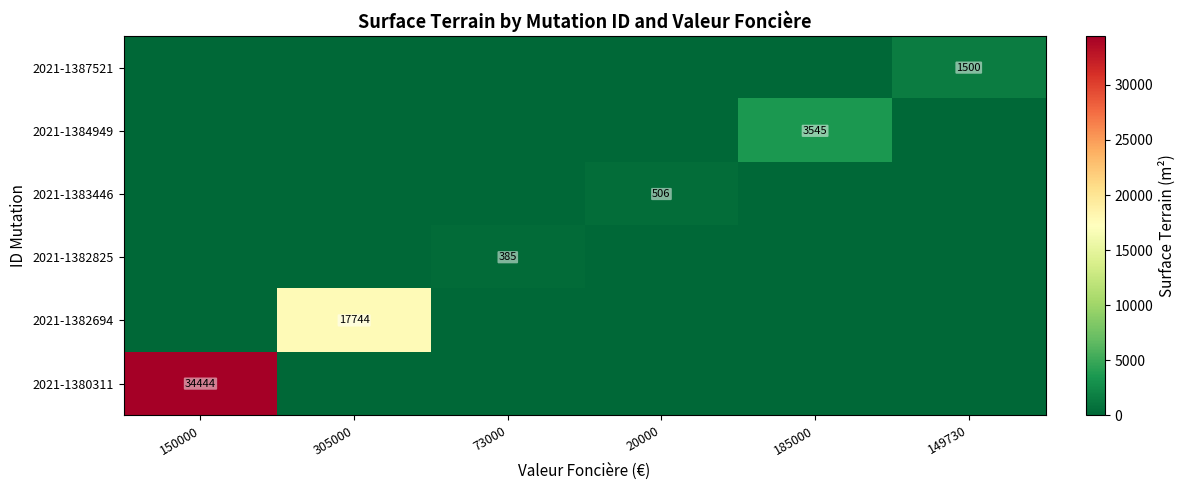

True or false: 2021-1383446 has a value of 506 at 20000.

True